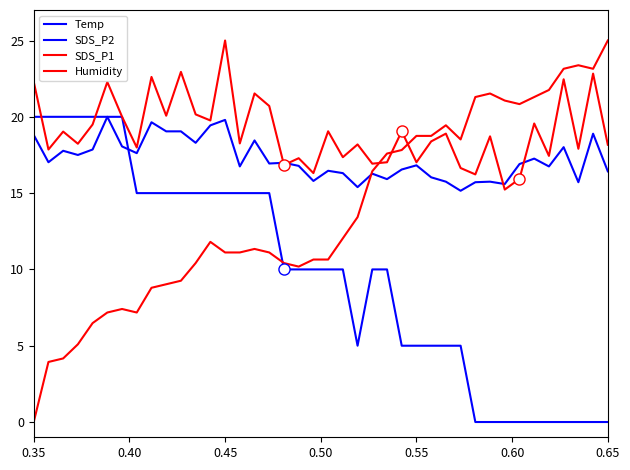

Is this an area chart (filled region under the line)?

No